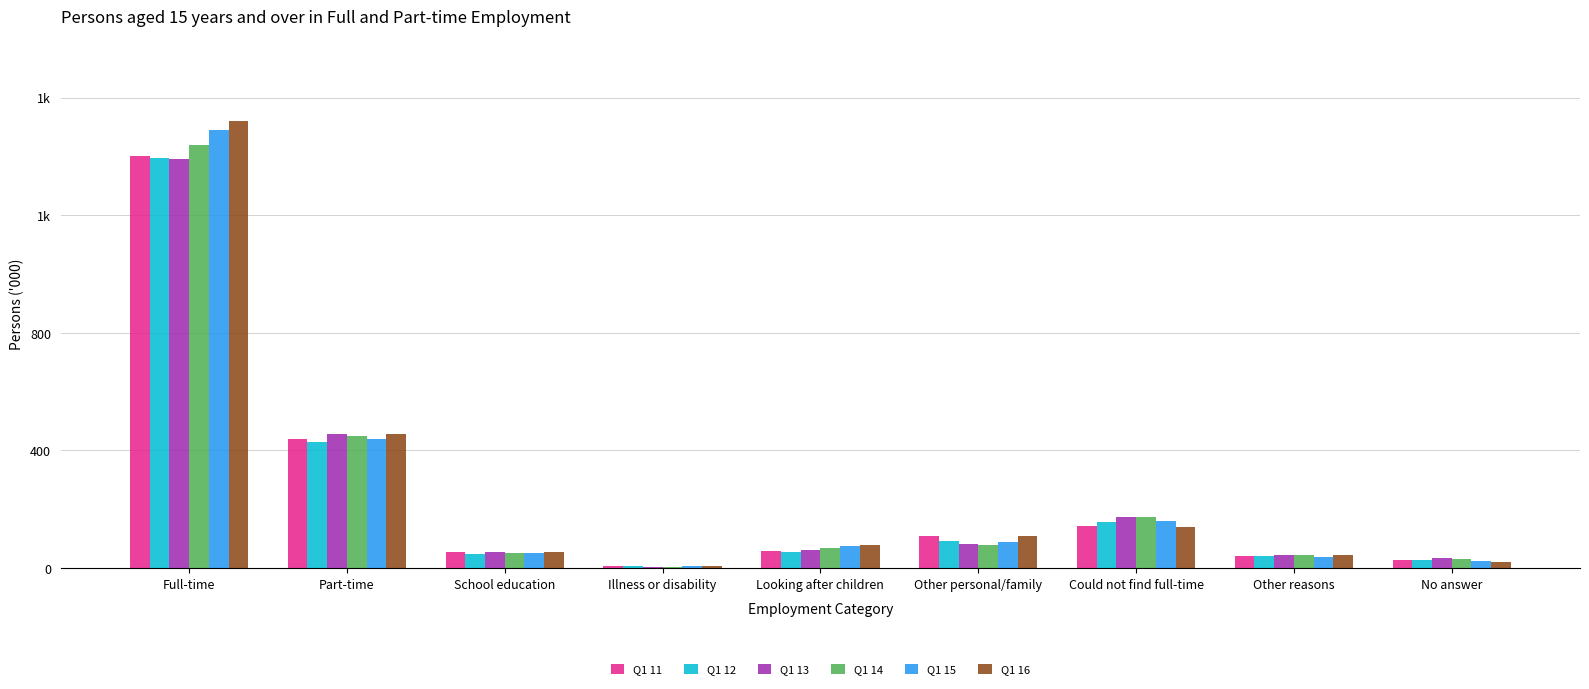

The value of Q1 11 at No answer is 35.7. True or false?

False